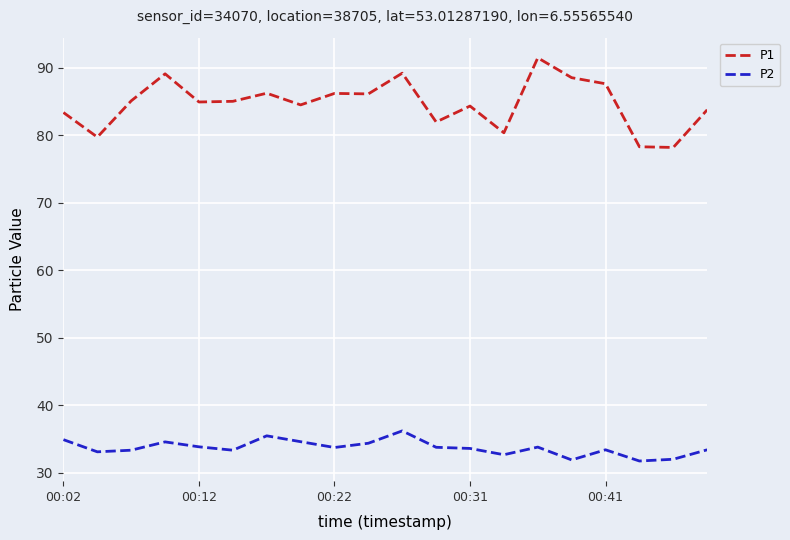

Which series has the largest range (max minus min)?

P1